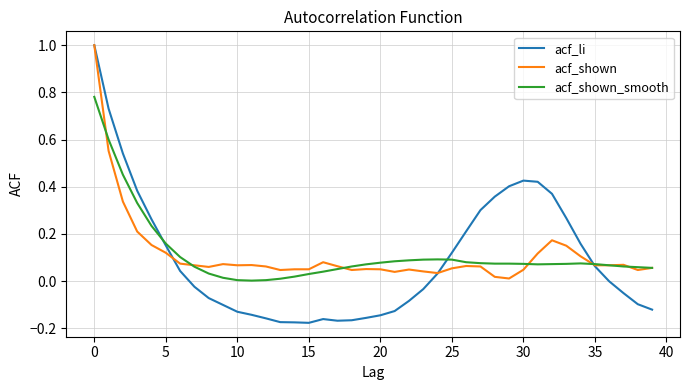

Which series has the widest spread of values?

acf_li